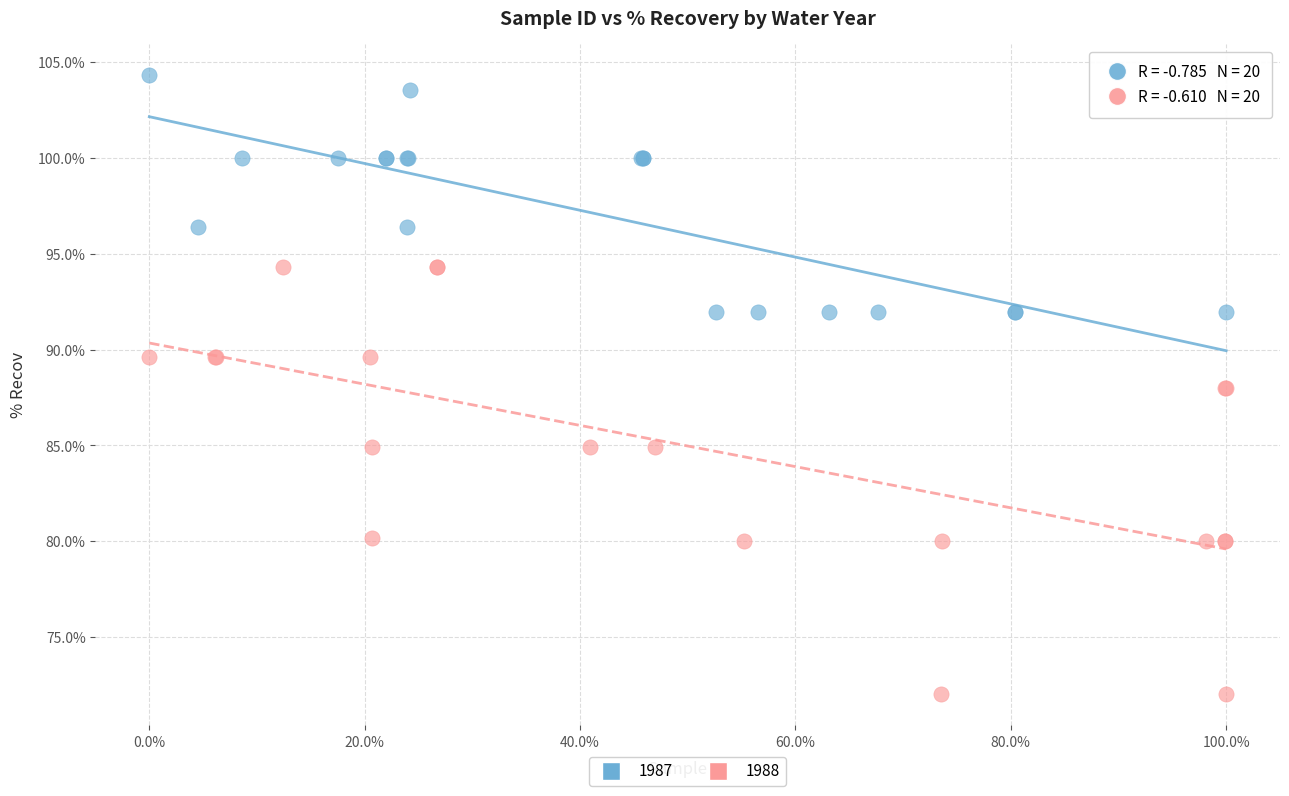

Which series has the widest spread of Y values?

1988